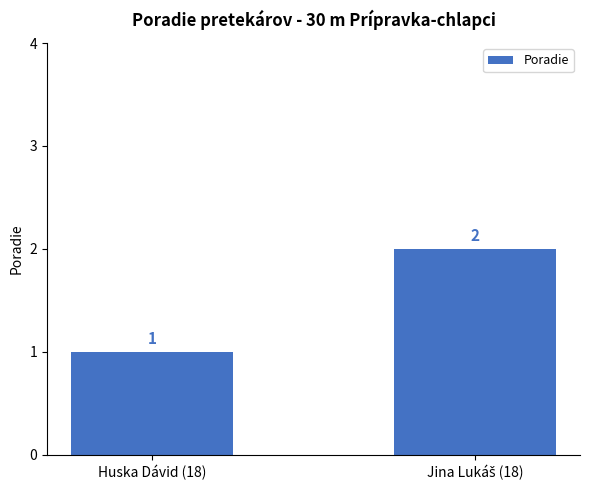

Reading left to right, list all the values displayed in this chart.

1	2